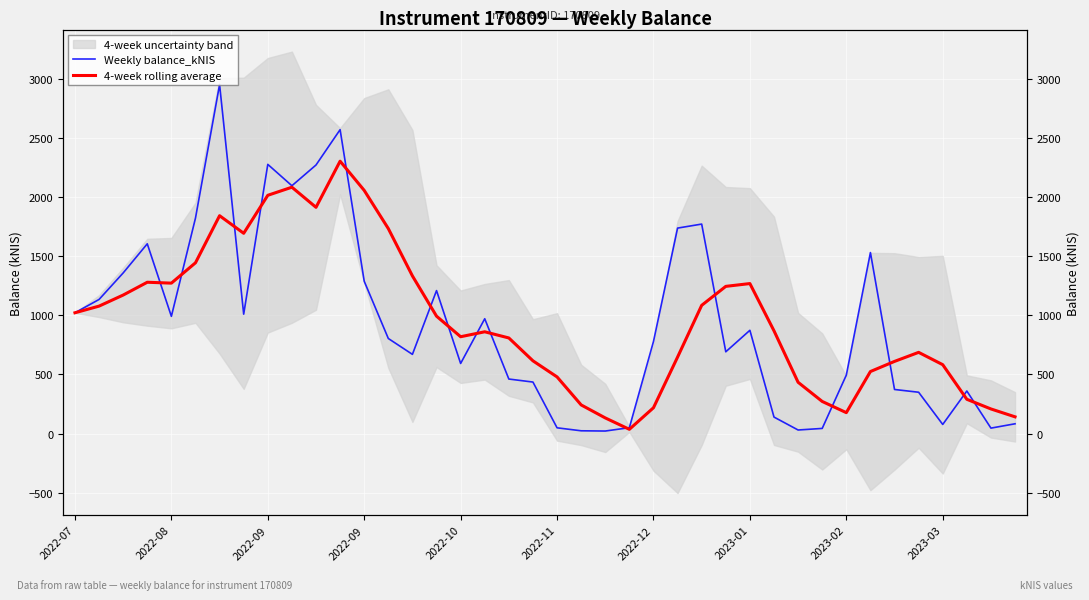

The value of 4-week rolling average at 2022-12 is 218.1. True or false?

True